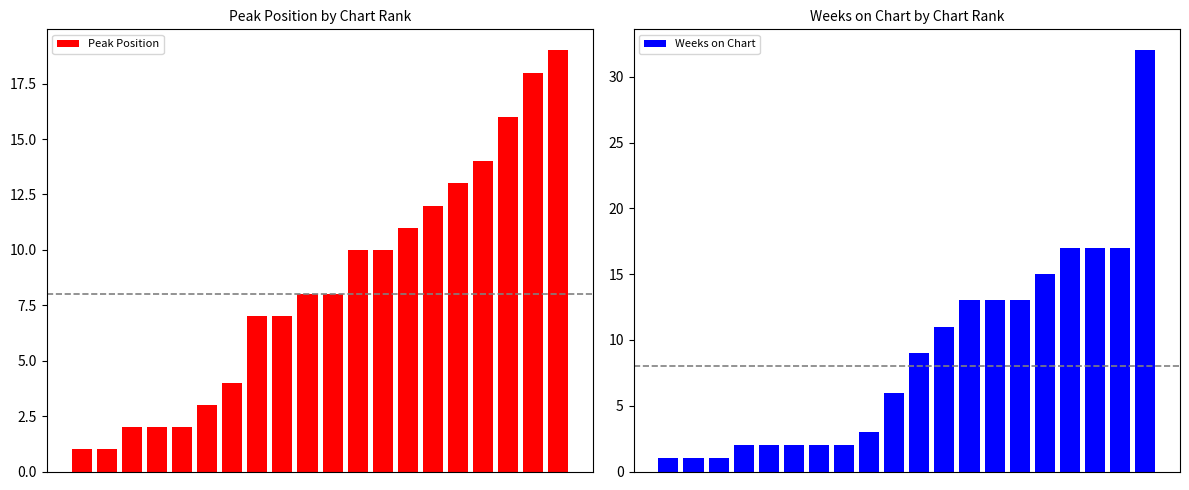

What is the maximum value for Peak Position?

19